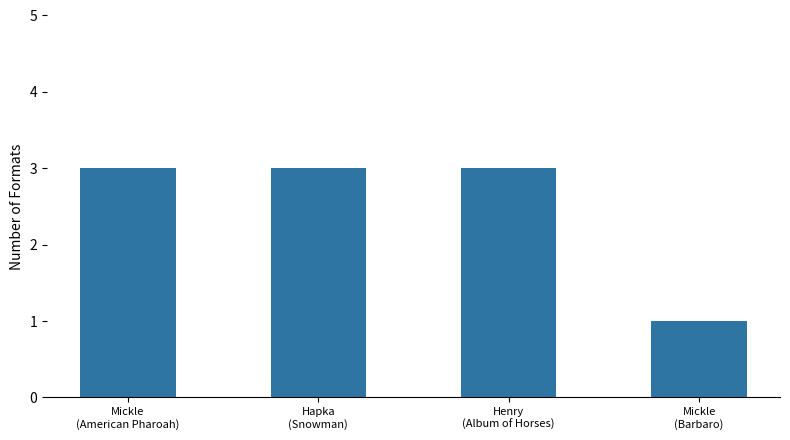

Count the number of categories in the chart.

4